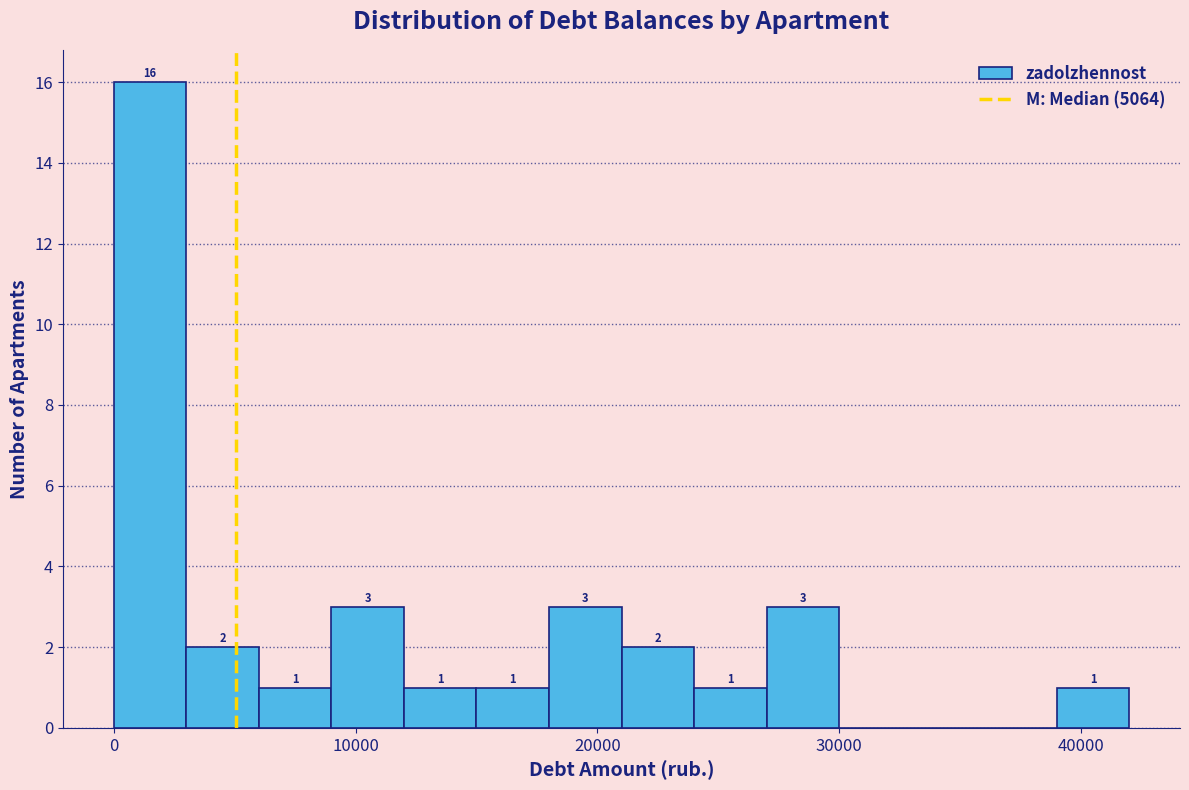

Read against the x-axis, roughly where is the centre of the tallest bar?

2000